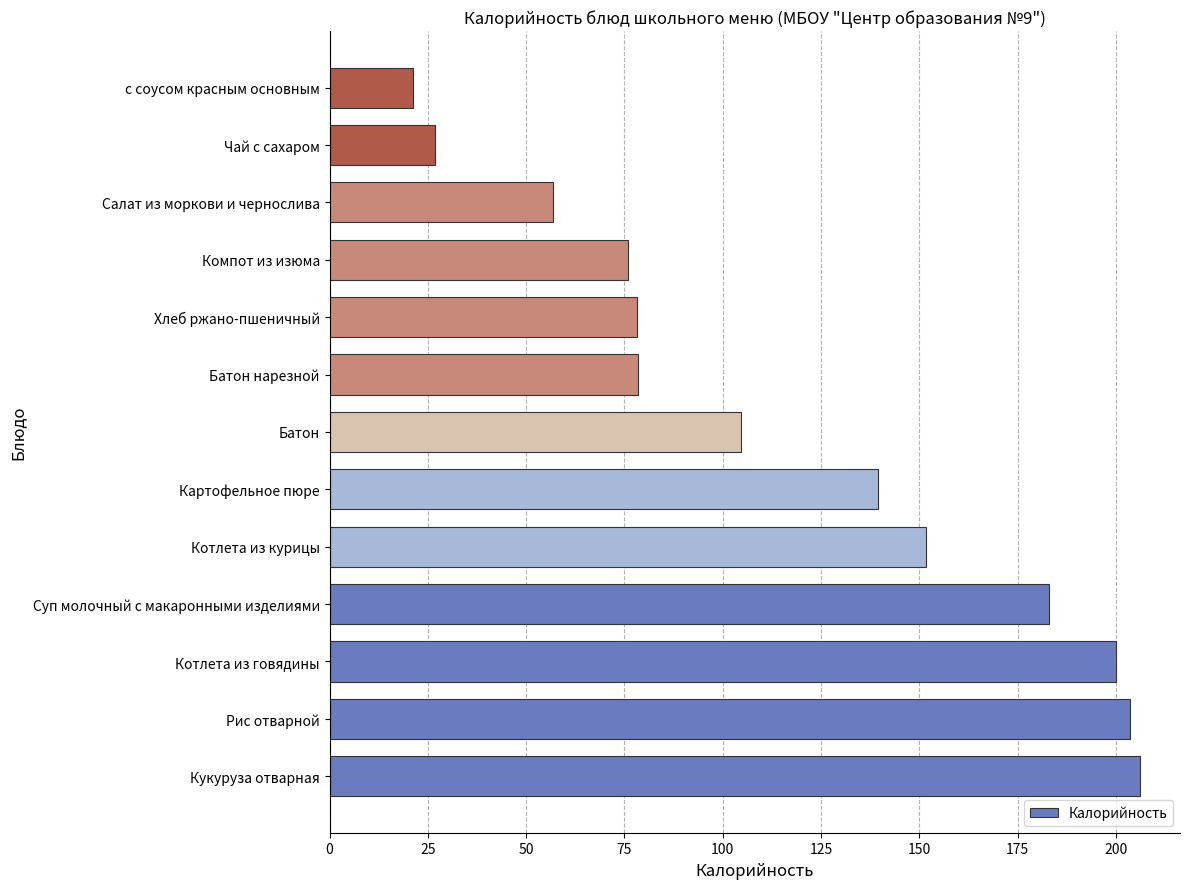

The chart shows a value of 108.4 at Компот из изюма. True or false?

False